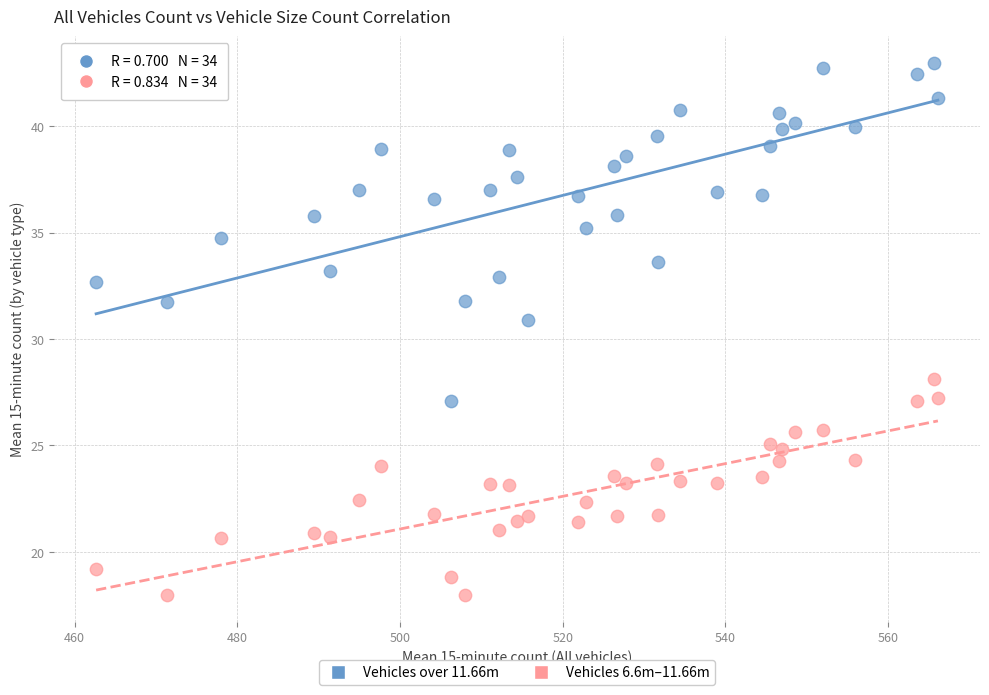

Across all series, what Y value is closest to 30?

30.9